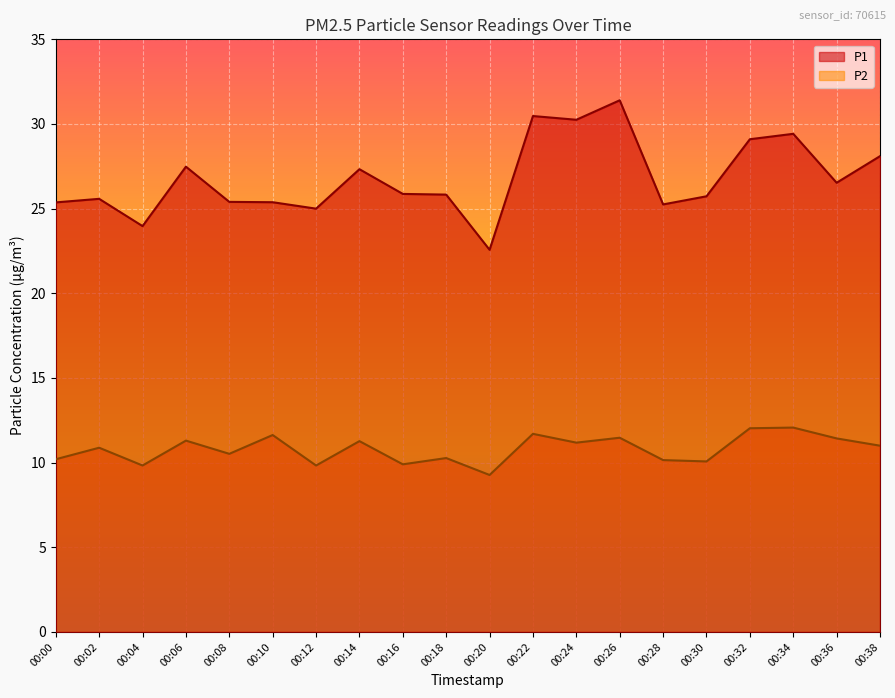

How many lines are shown in the chart?

2